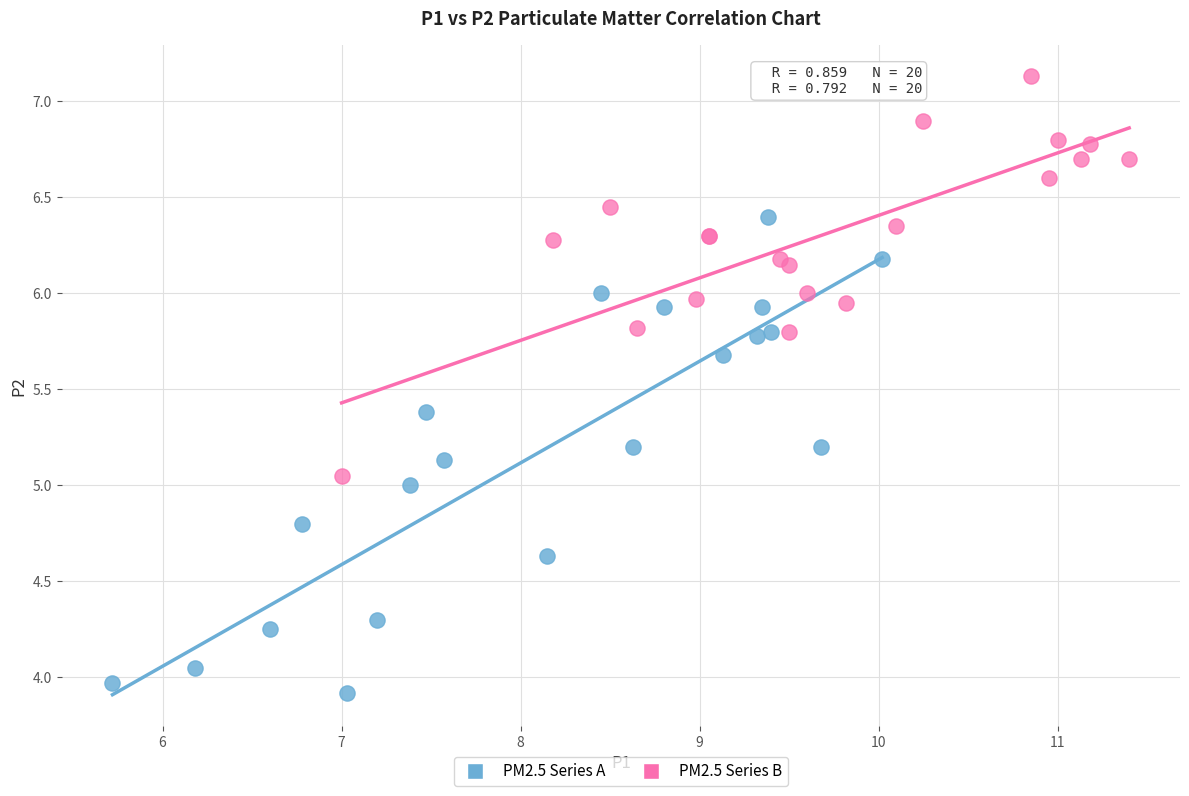

Which series has the widest spread of Y values?

PM2.5 Series A